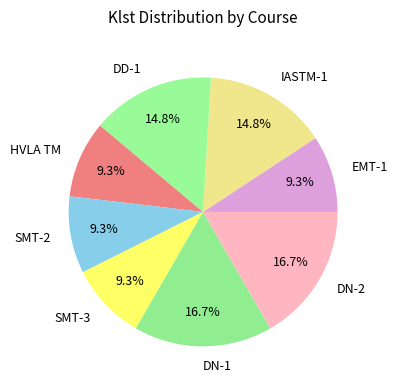

Approximately how many times larger is the value at HVLA TM compared to EMT-1?

1.0